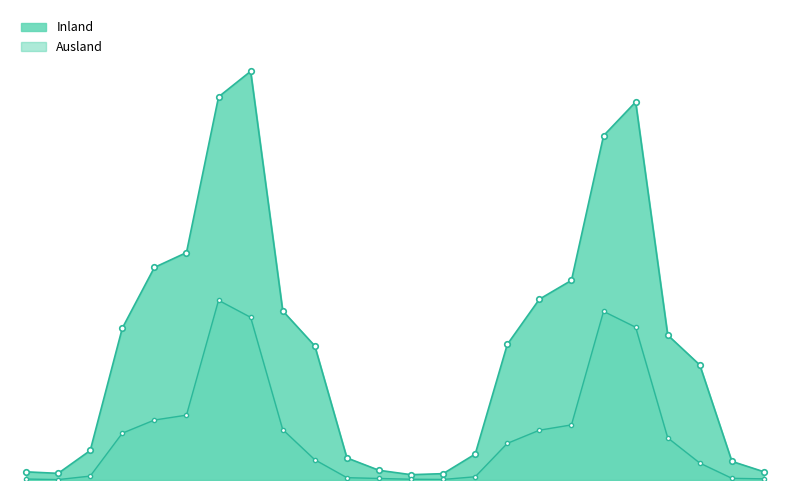

Is it true that Ausland equals 9823 at J-2013?

True